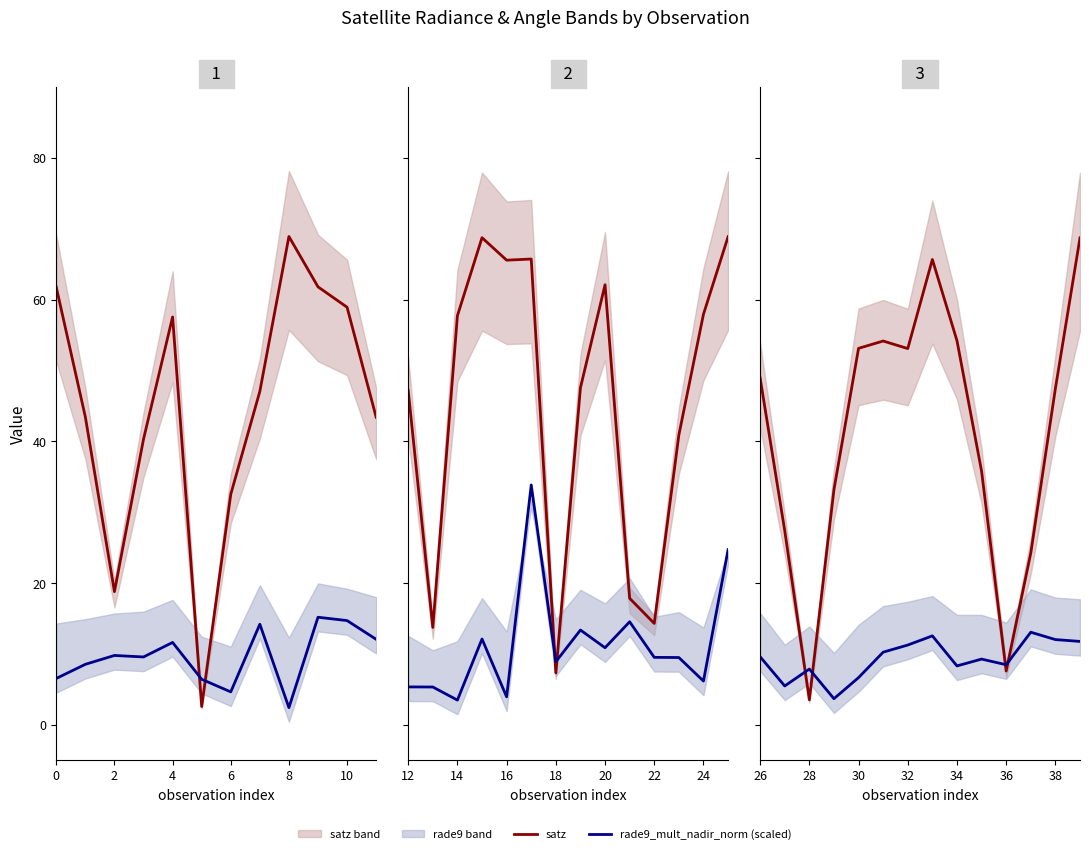

The satz series shows 3.9 at 36. True or false?

False